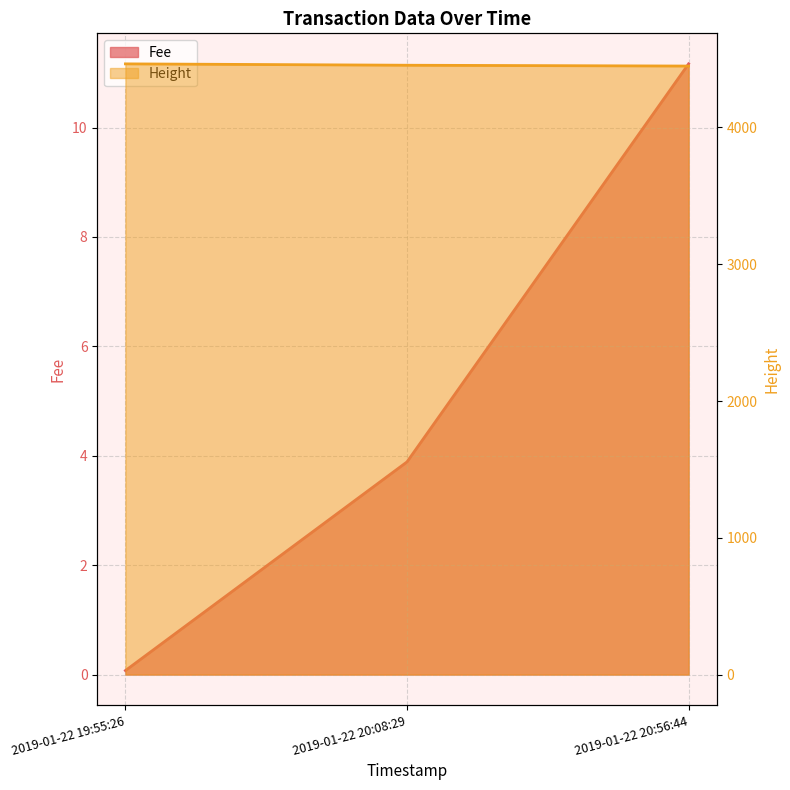

Reading right to left, list all the values displayed in this chart.

Fee: 11.2	3.9	0.1
Height: 4449.0	4455.0	4465.0